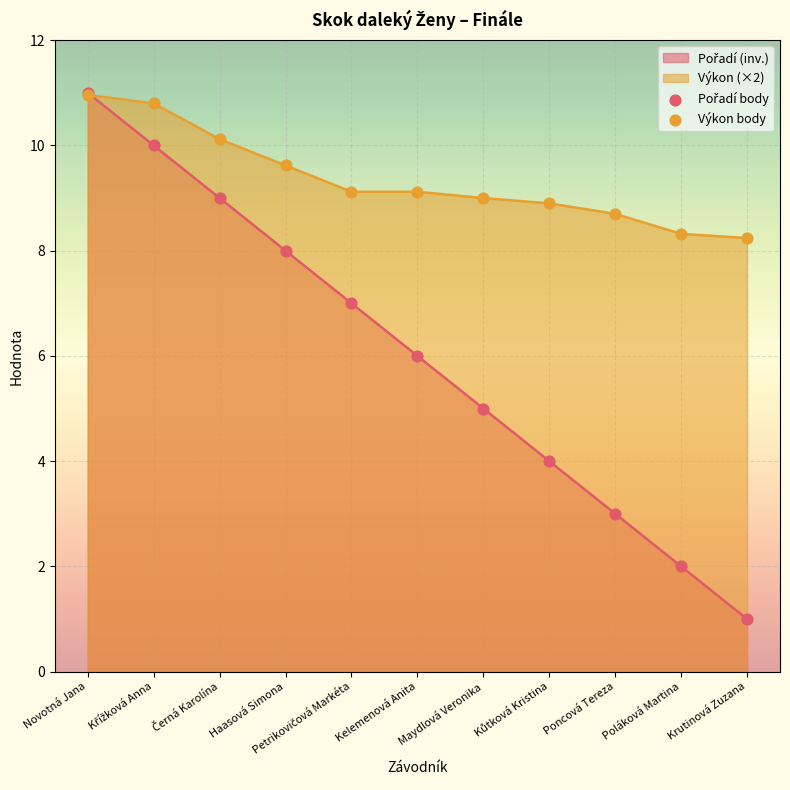

At which category is the sum across all series the highest?

Novotná Jana